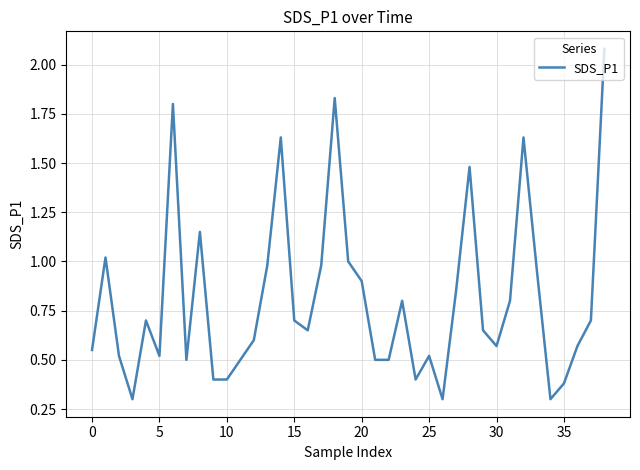

What is the minimum value shown in the chart?

0.3